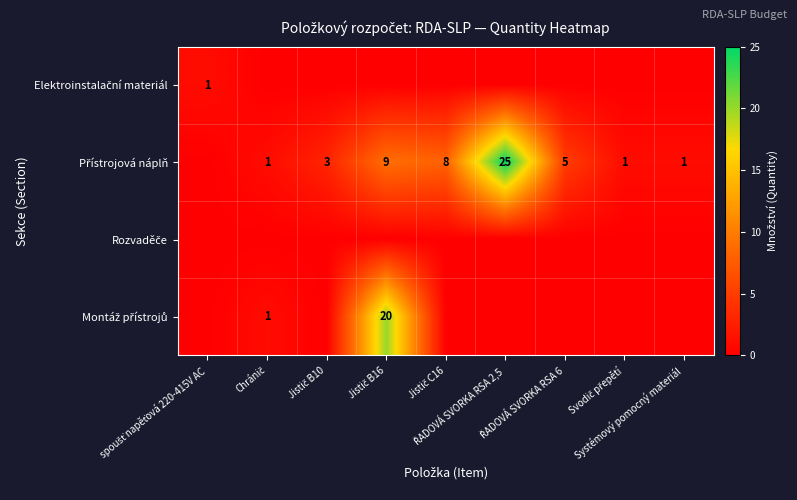

Which category has the lowest value across all series?

Chránič